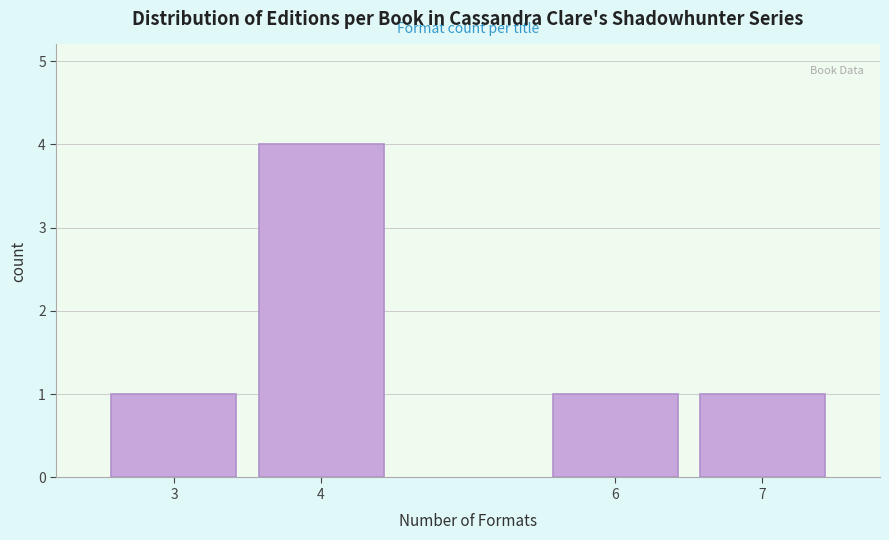

Reading left to right, transcribe all the data shown in this chart.

1	4	1	1